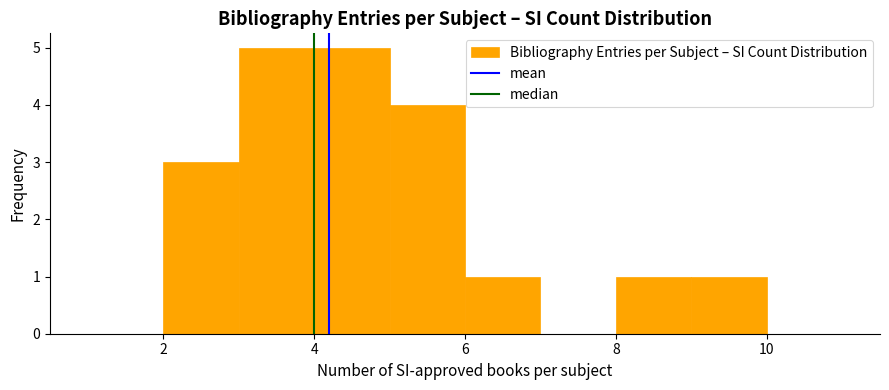

How tall is the bar that spans 9 to 10 on the x-axis? The values are not printed on the chart, so give them approximately, as read against the axis.

1